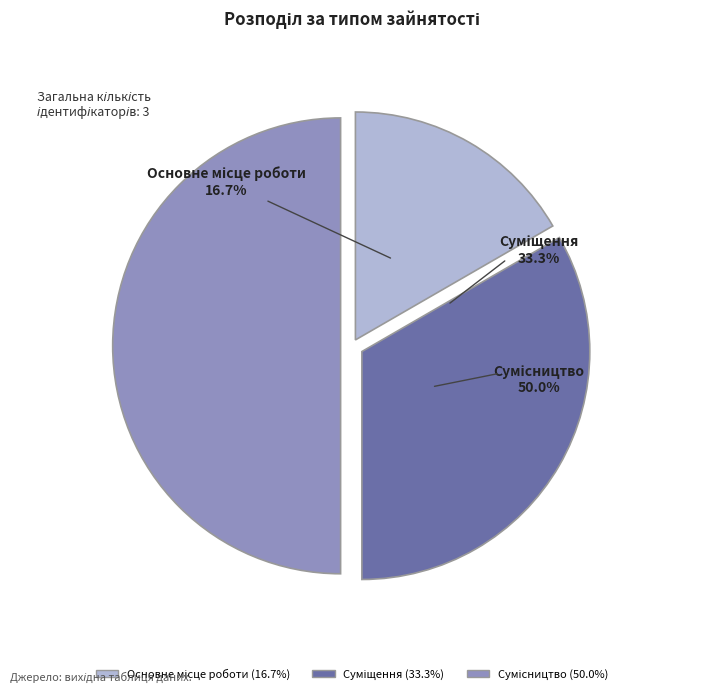

Is there any slice that represents more than half of the pie?

No